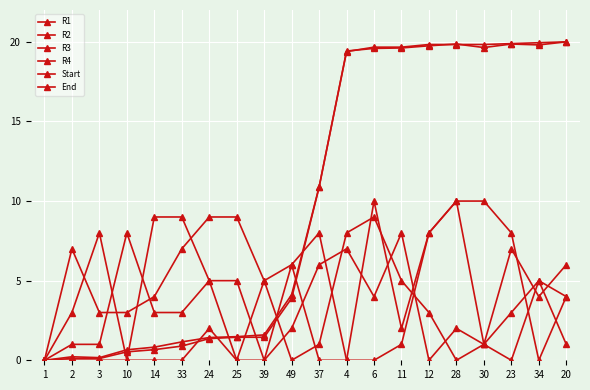

Between 1 and 49, which is larger?

1